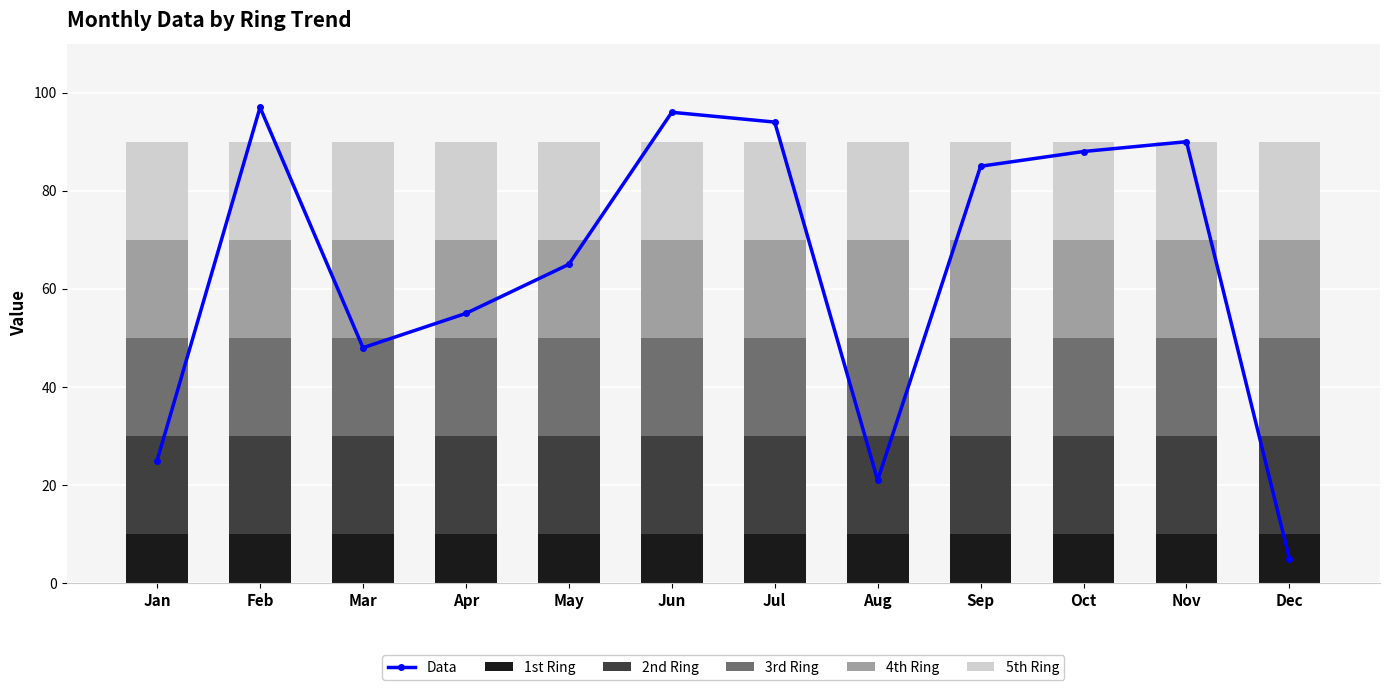

Reading left to right, what are all the values shown in this chart?

Data: 25	97	48	55	65	96	94	21	85	88	90	5
1st Ring: 10	10	10	10	10	10	10	10	10	10	10	10
2nd Ring: 20	20	20	20	20	20	20	20	20	20	20	20
3rd Ring: 20	20	20	20	20	20	20	20	20	20	20	20
4th Ring: 20	20	20	20	20	20	20	20	20	20	20	20
5th Ring: 20	20	20	20	20	20	20	20	20	20	20	20